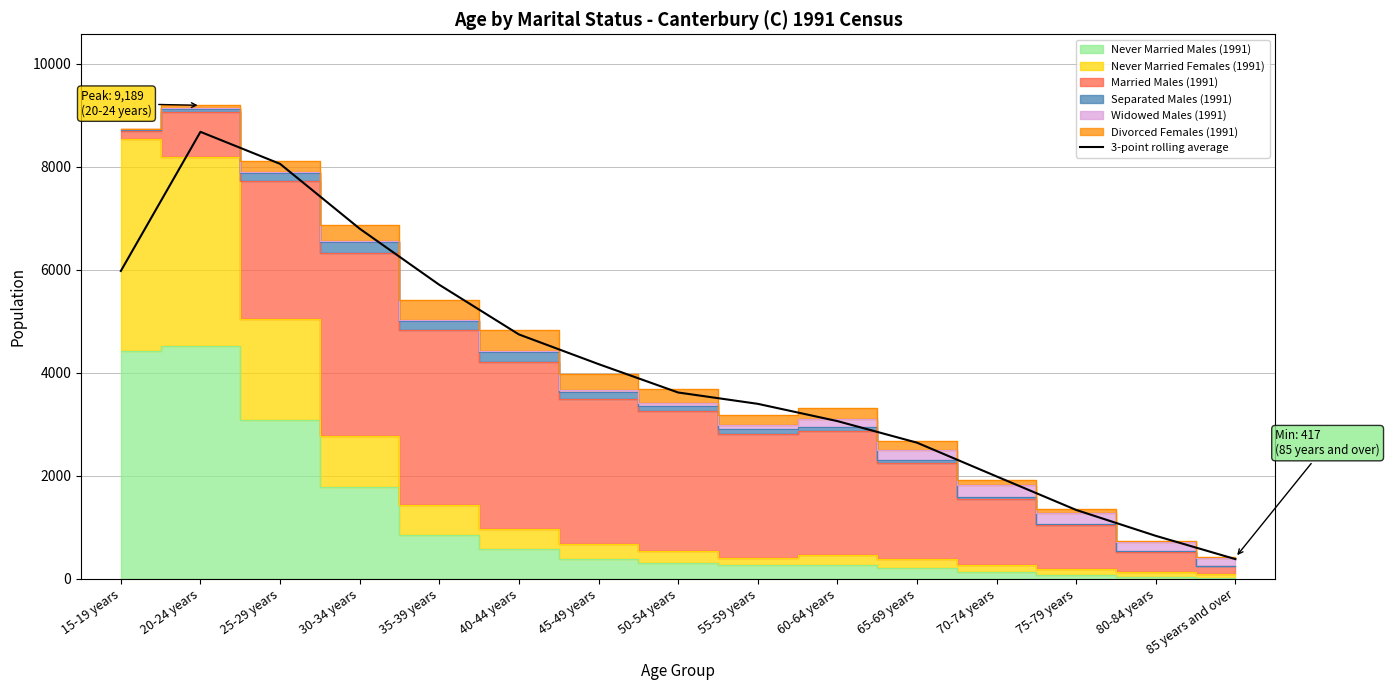

What is the value of the 1st point from the left?

5974.3